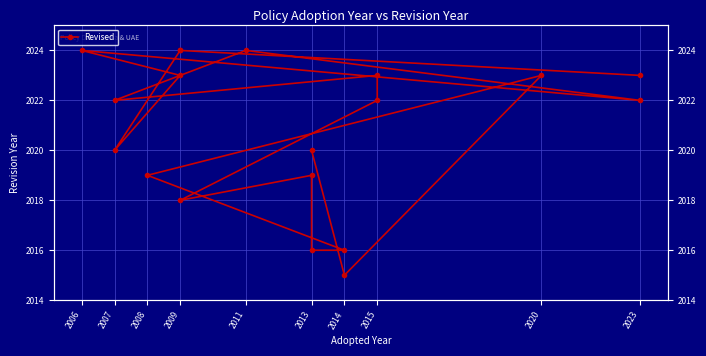

What is the smallest value displayed?

2015